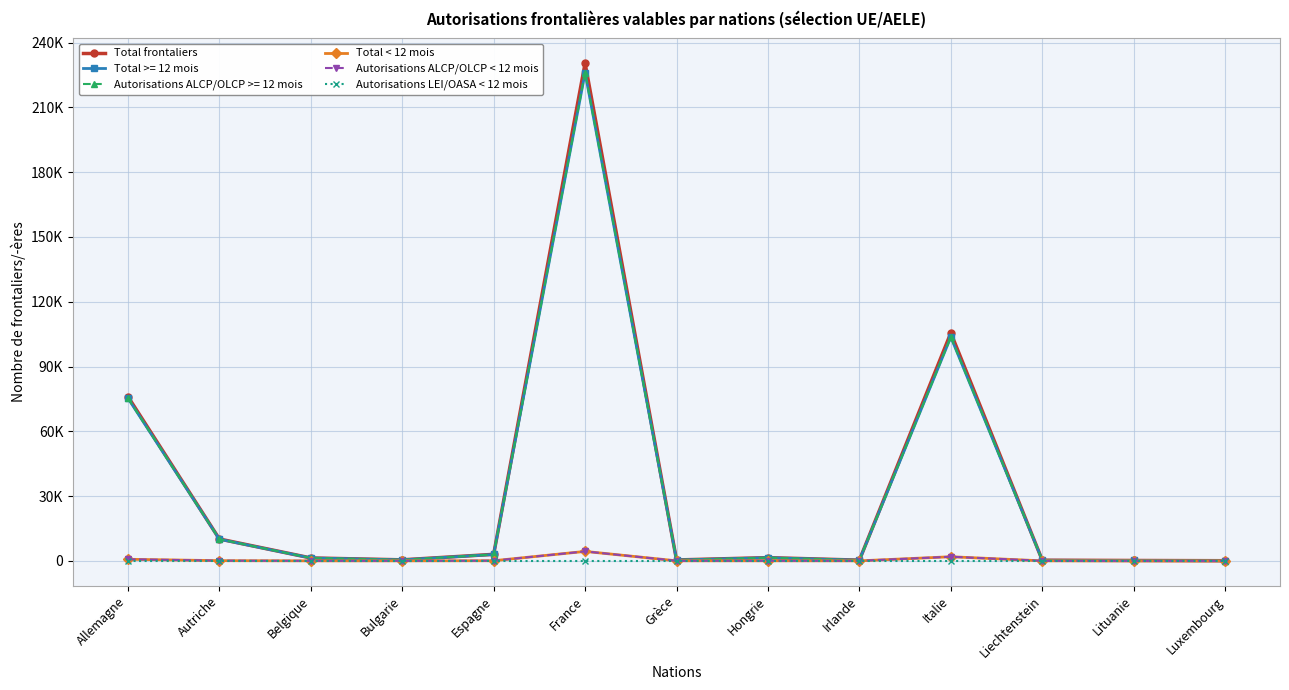

True or false: Autorisations LEI/OASA < 12 mois and Total frontaliers cross at least once.

False